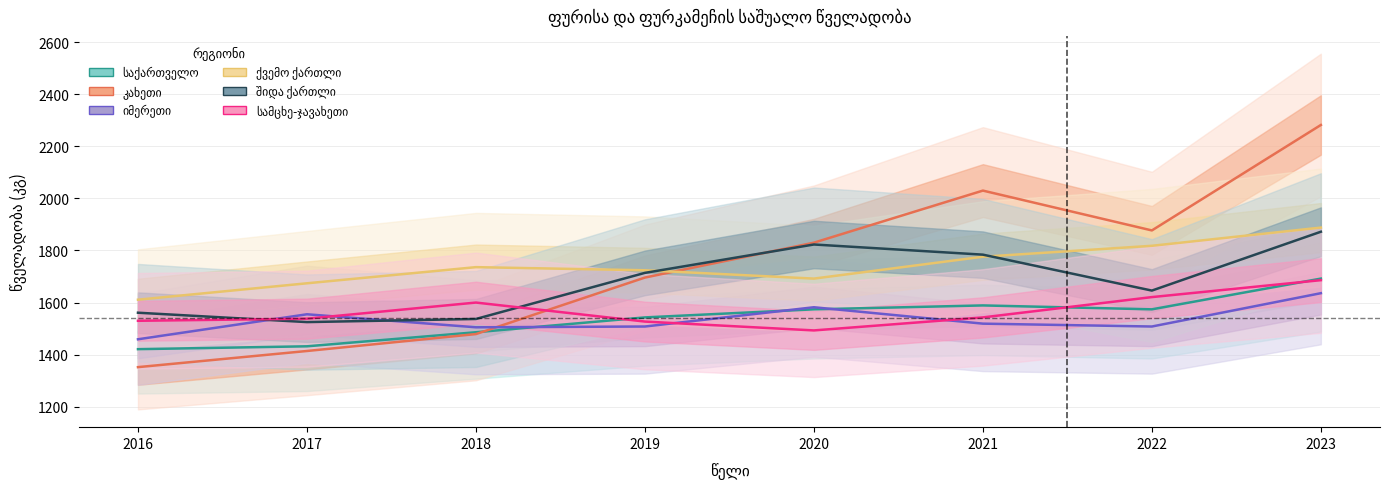

List the series in order of their peak value, lowest first.

იმერეთი, სამცხე-ჯავახეთი, საქართველო, შიდა ქართლი, ქვემო ქართლი, კახეთი